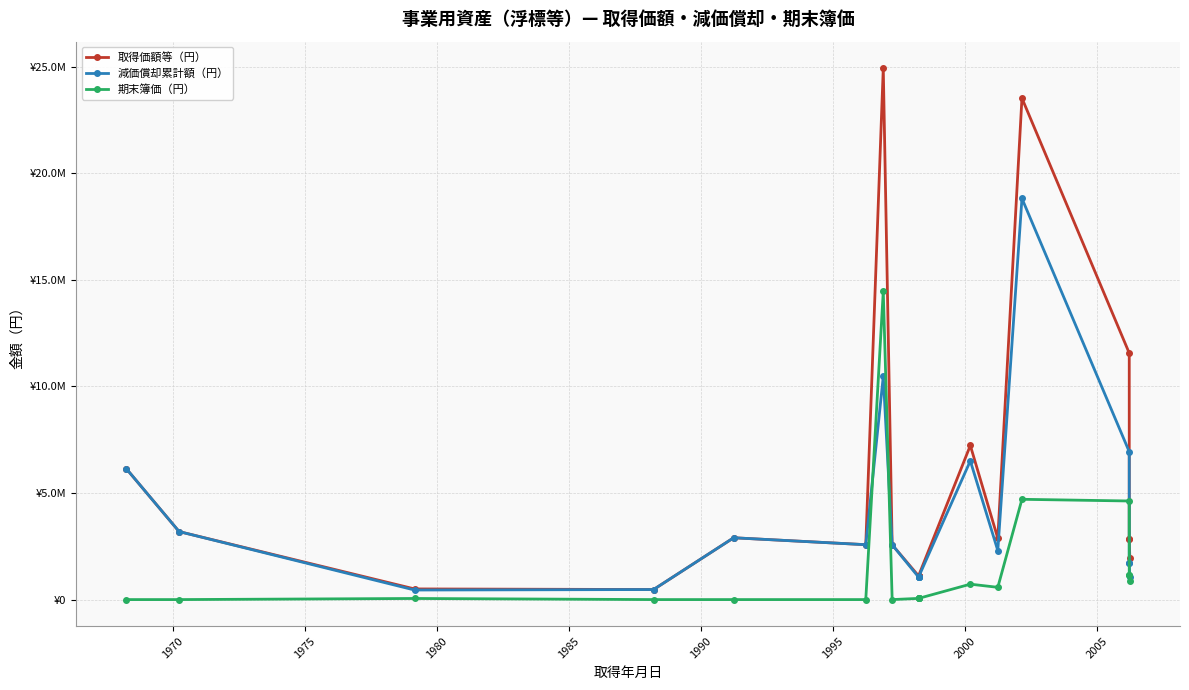

What is the difference between the second highest and minimum values in the 取得価額等（円） series?

23051000